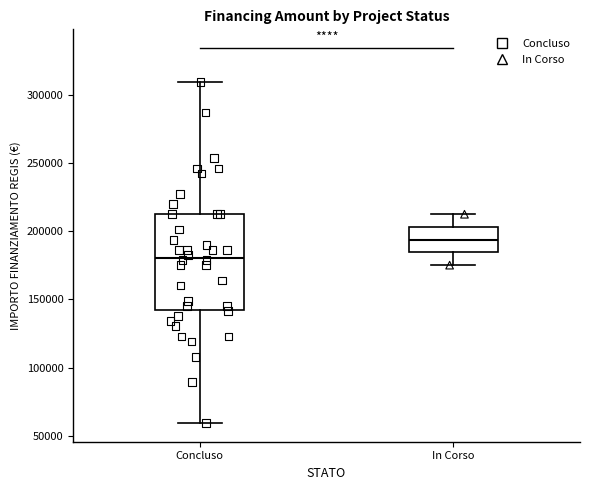

Reading left to right, transcribe this box plot: for each box, give where its median line is, the range the box spans, and where its two whiskers end, as read against the y-axis. The values are not printed on the chart, so give them approximately, as read against the axis.

Concluso: median 180000, box 145000 to 210000, whiskers 60000 to 310000
In Corso: median 195000, box 185000 to 205000, whiskers 175000 to 210000